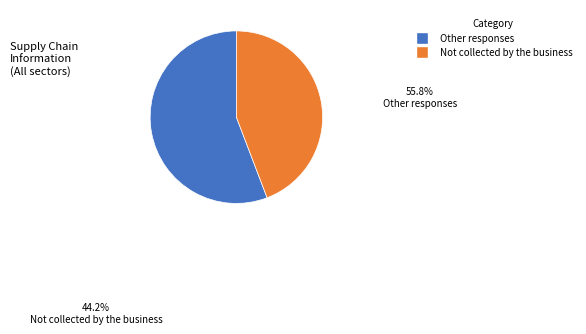

Is there a majority slice in this chart?

Yes